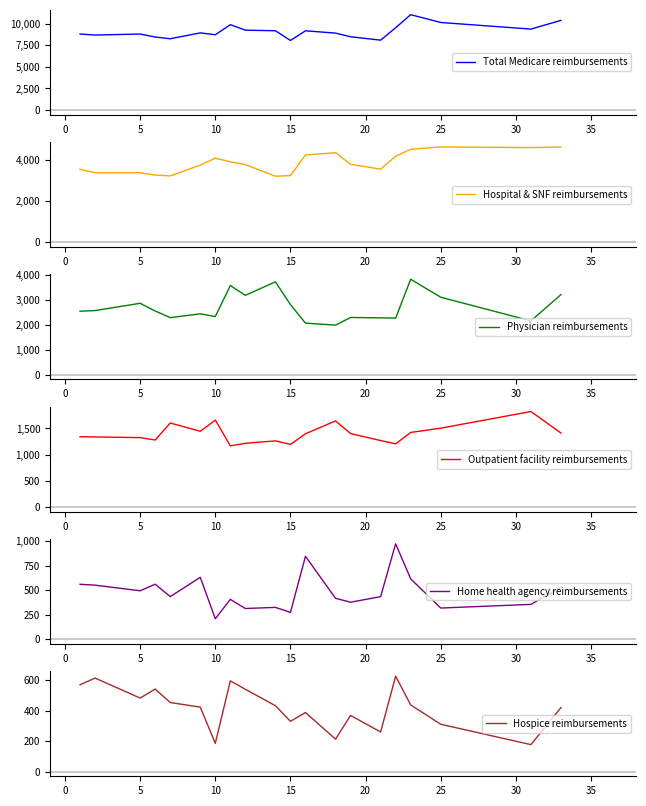

What are all the series names shown in the legend?

Total Medicare reimbursements, Hospital & SNF reimbursements, Physician reimbursements, Outpatient facility reimbursements, Home health agency reimbursements, Hospice reimbursements